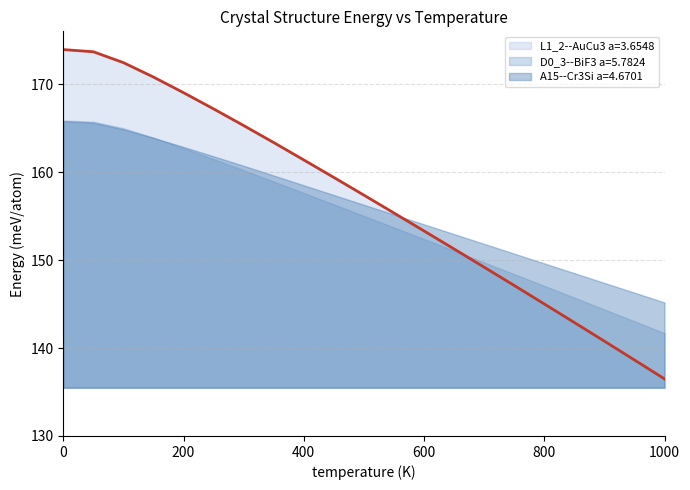

How many lines are shown in the chart?

3